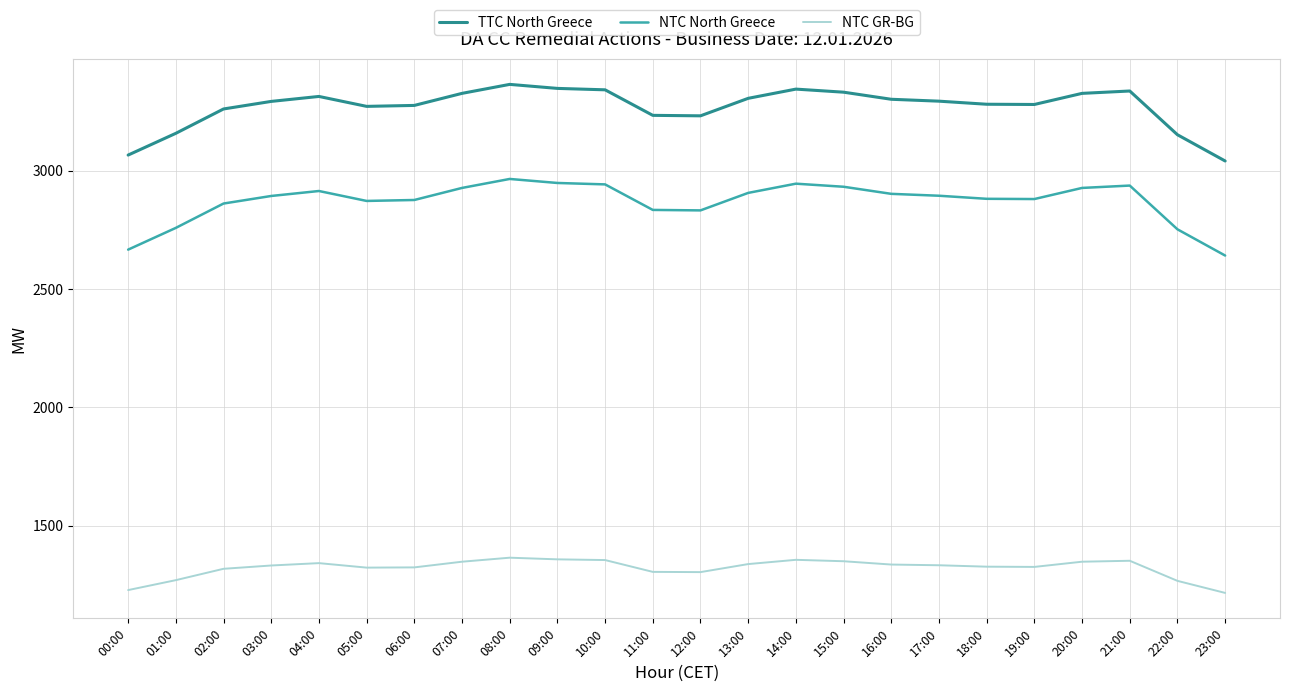

True or false: NTC GR-BG has a value of 719 at 00:00.

False